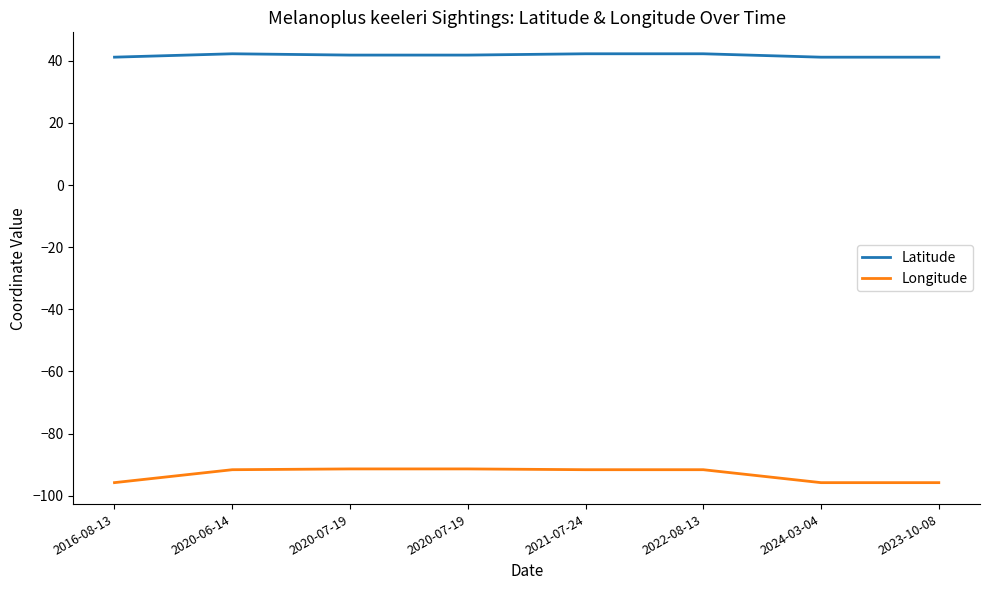

Does the chart display data point markers on the line(s)?

No